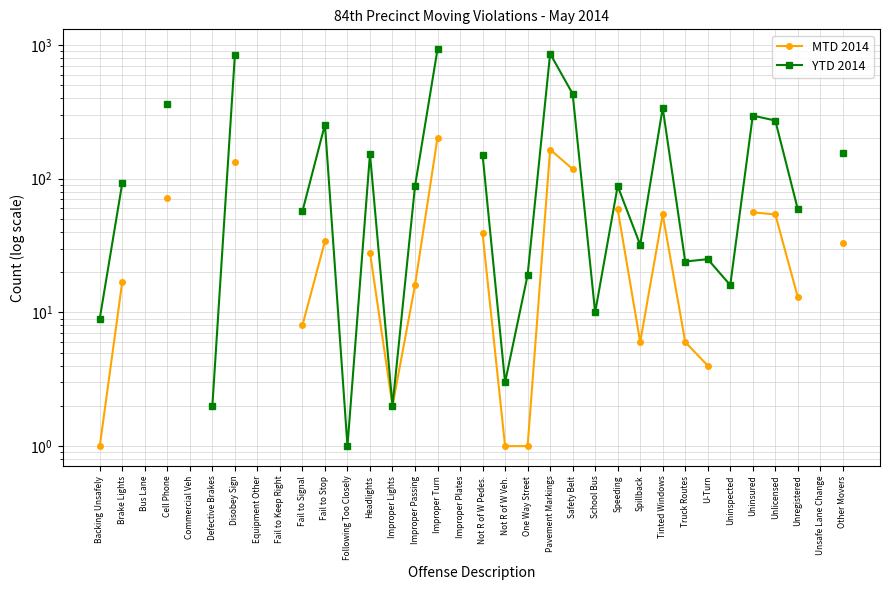

True or false: YTD 2014 and MTD 2014 intersect in this chart.

False